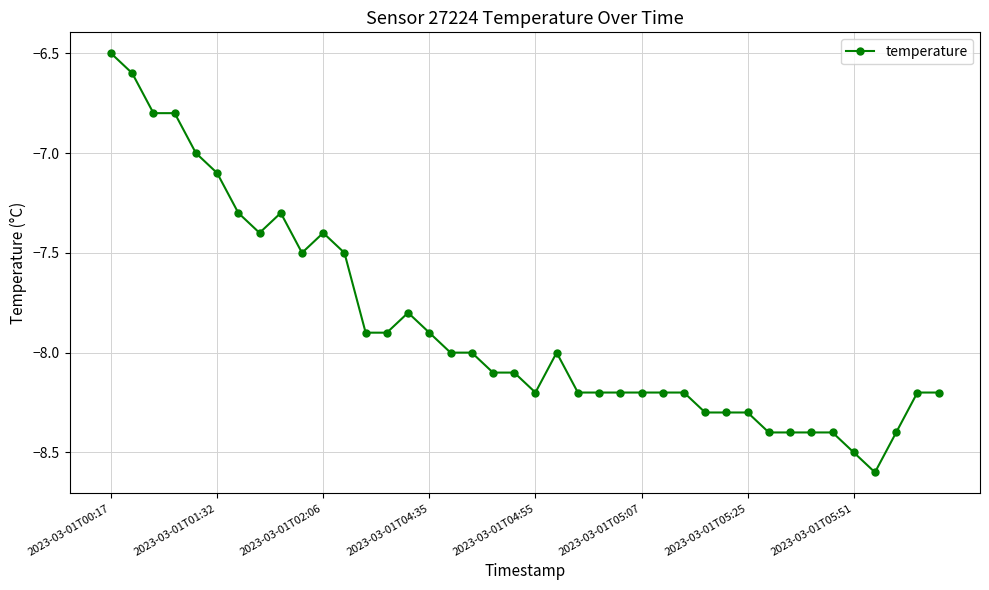

Reading left to right, list all the values displayed in this chart.

-6.5	-6.6	-6.8	-6.8	-7.0	-7.1	-7.3	-7.4	-7.3	-7.5	-7.4	-7.5	-7.9	-7.9	-7.8	-7.9	-8.0	-8.0	-8.1	-8.1	-8.2	-8.0	-8.2	-8.2	-8.2	-8.2	-8.2	-8.2	-8.3	-8.3	-8.3	-8.4	-8.4	-8.4	-8.4	-8.5	-8.6	-8.4	-8.2	-8.2